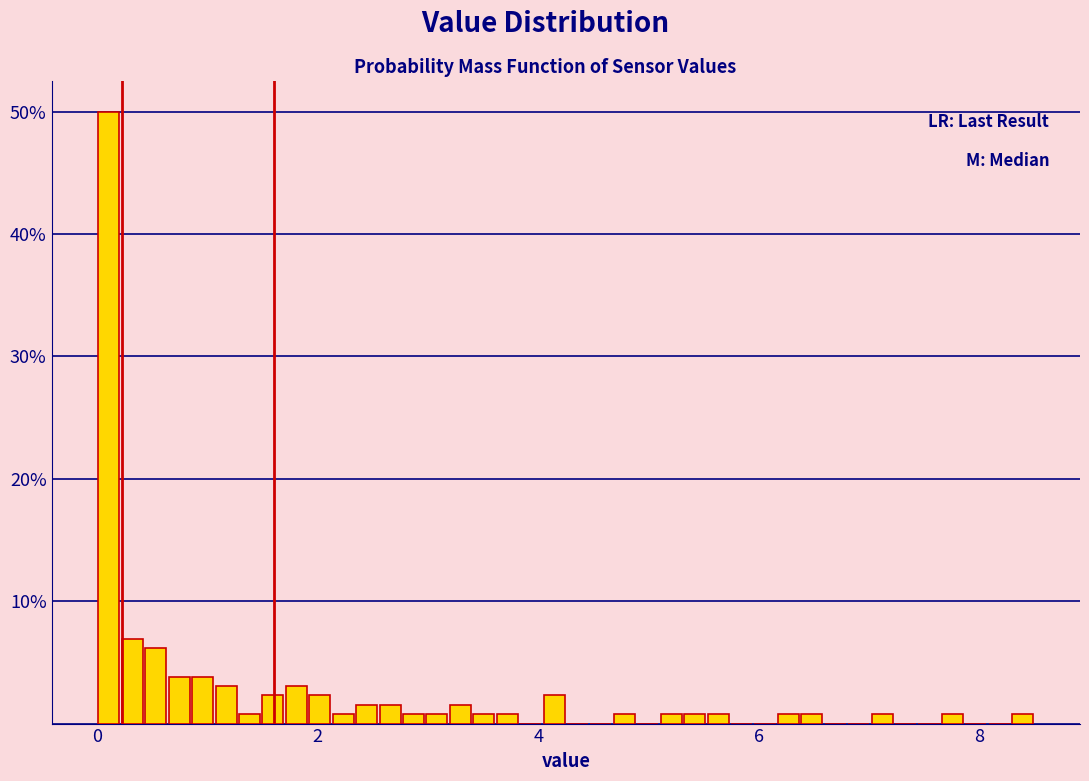

Around what value on the x-axis is the tallest bar? Give the approximate position of its centre, as read against the axis.

0.2